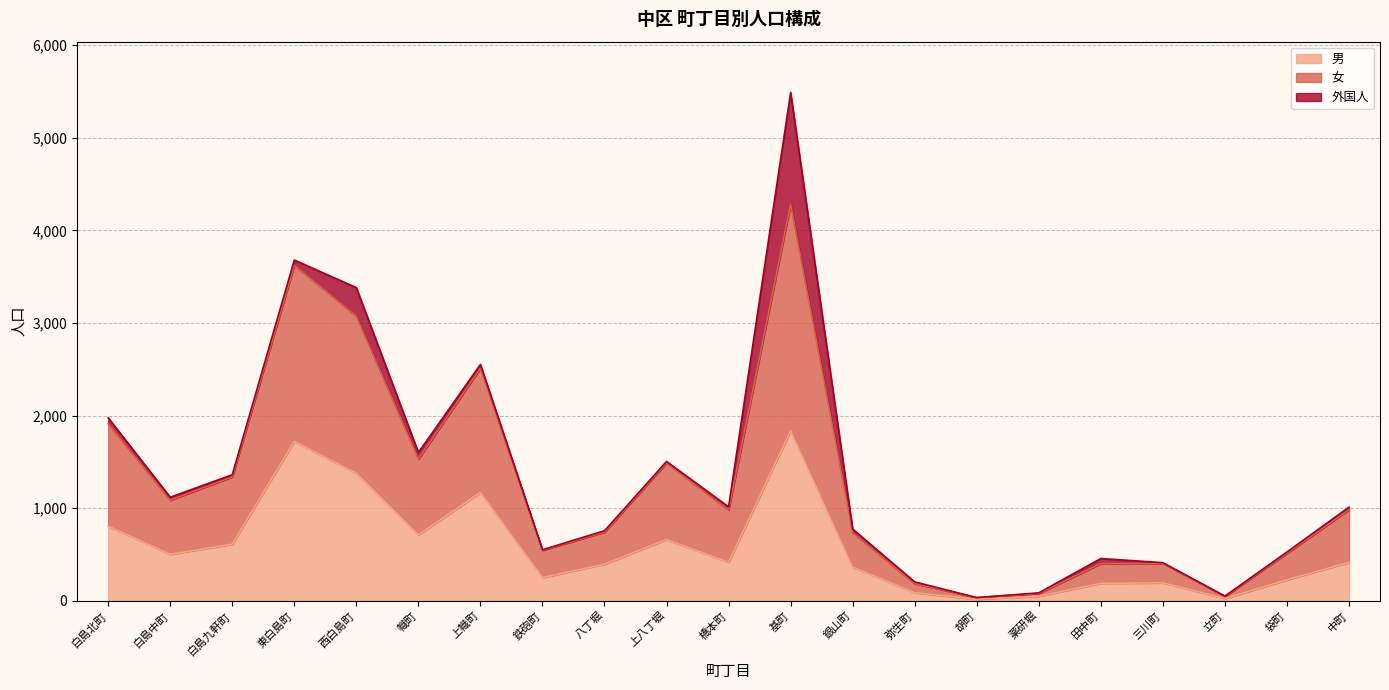

Is it true that 男 equals 1066 at 上八丁堀?

False